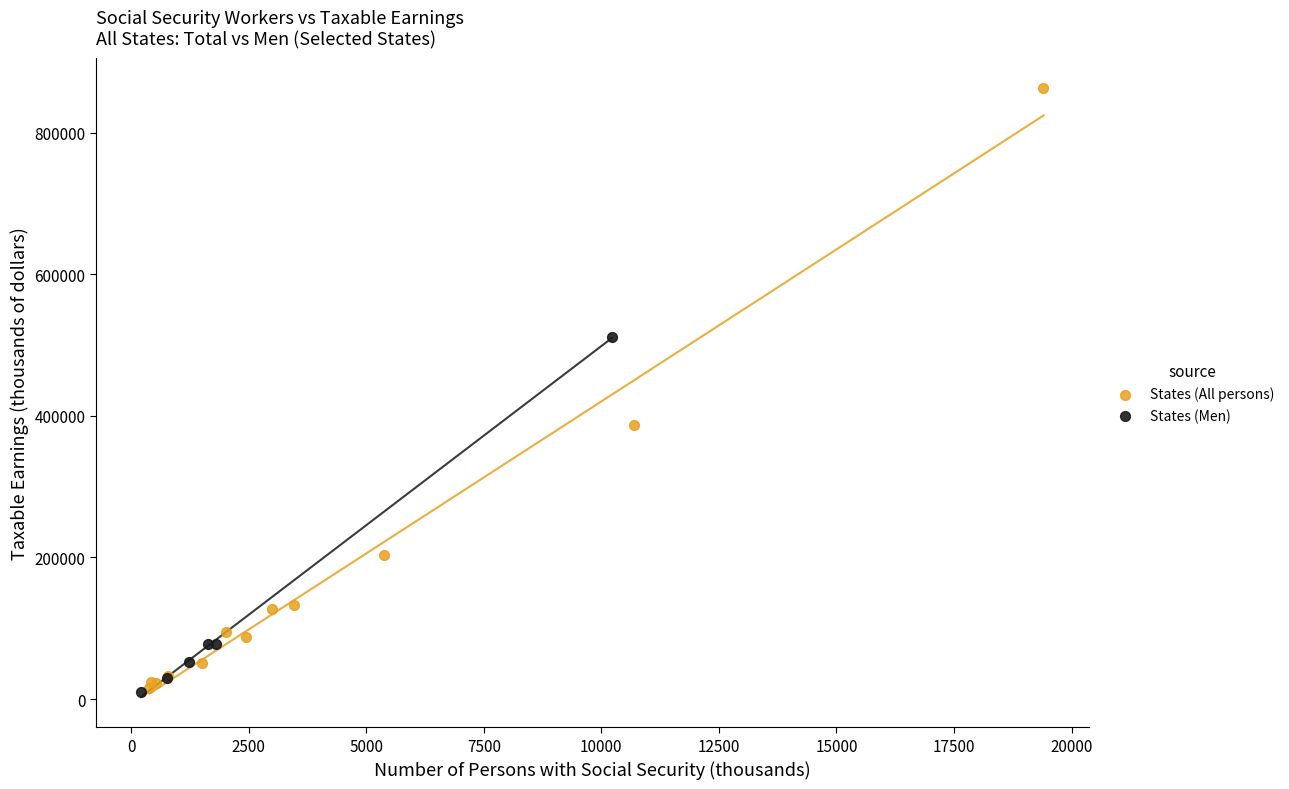

Which series reaches the maximum Y coordinate?

States (All persons)